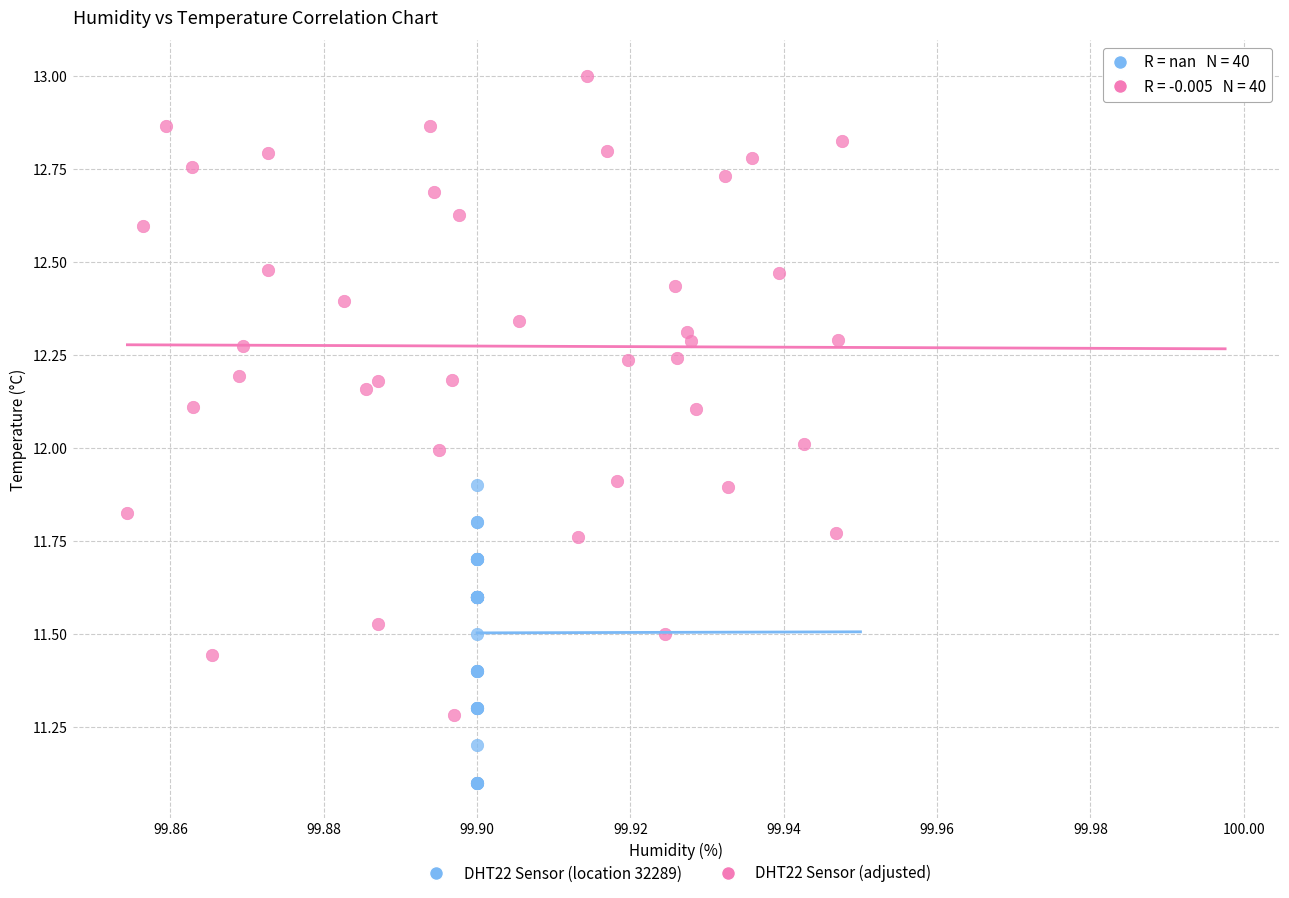

Which series reaches the minimum Y coordinate?

DHT22 Sensor (location 32289)